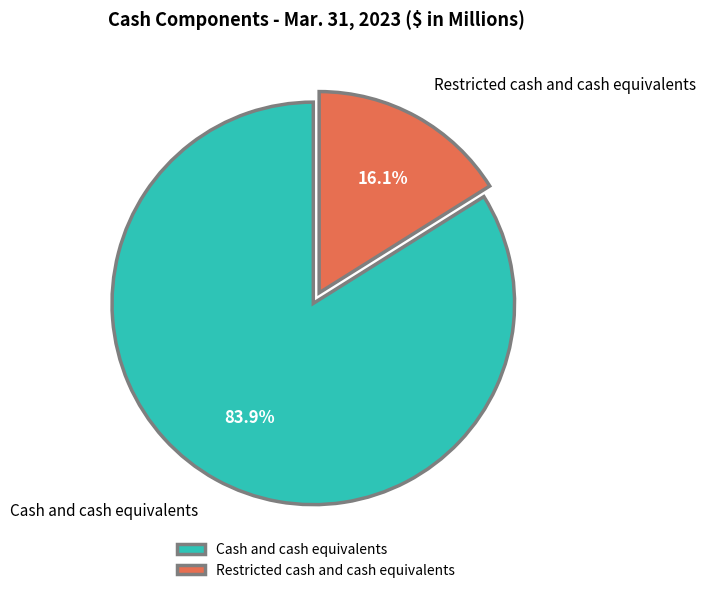

What percentage is NOT represented by Restricted cash and cash equivalents?

83.9%